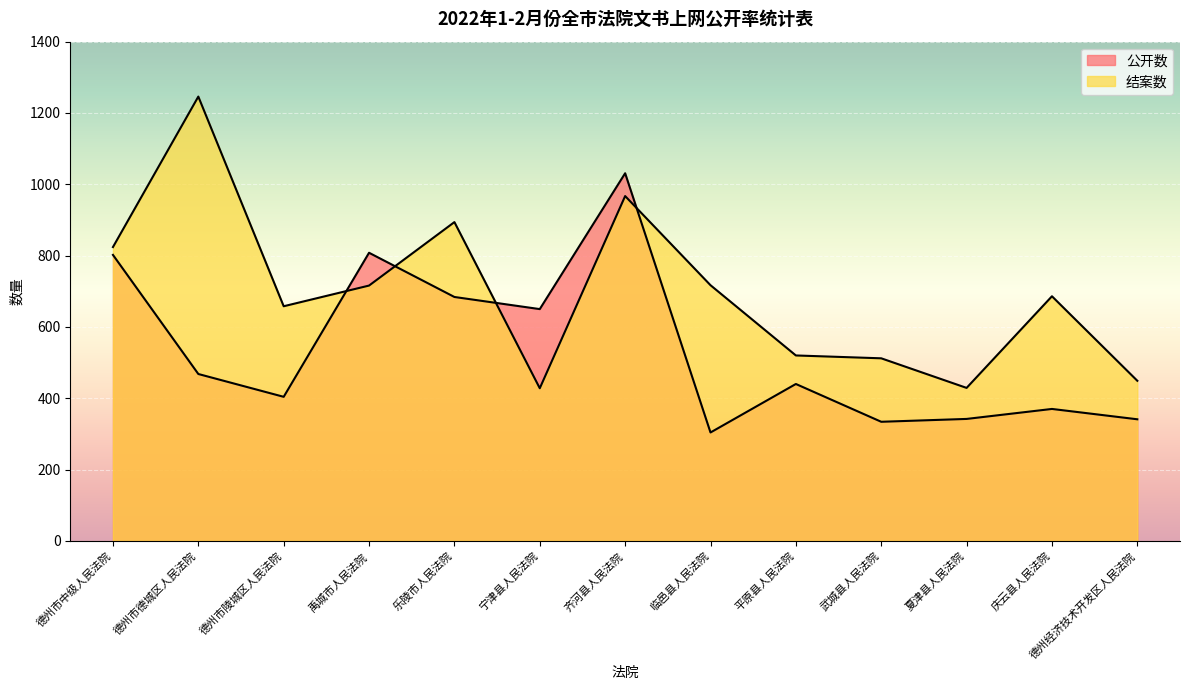

The 公开数 series shows 650 at 宁津县人民法院. True or false?

True